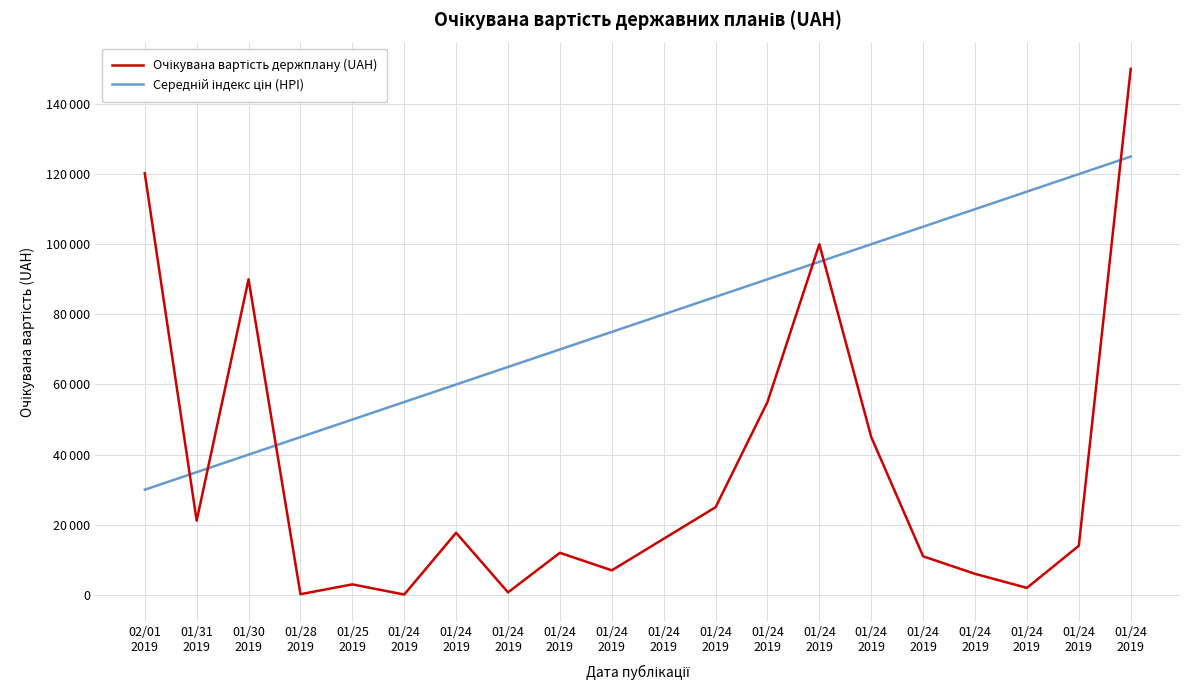

Does the chart display data point markers on the line(s)?

No